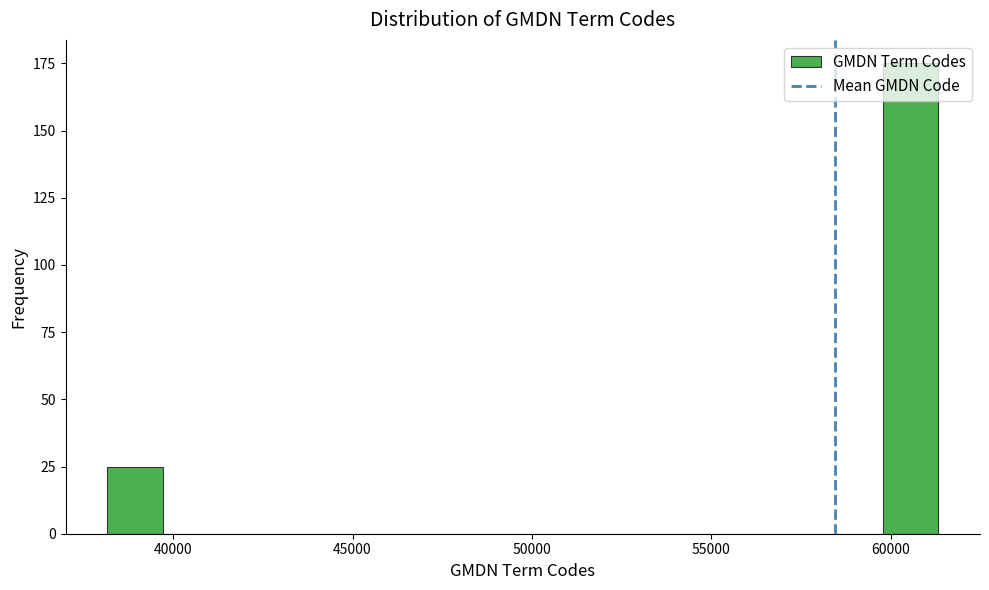

Around what value on the x-axis is the tallest bar? Give the approximate position of its centre, as read against the axis.

60500